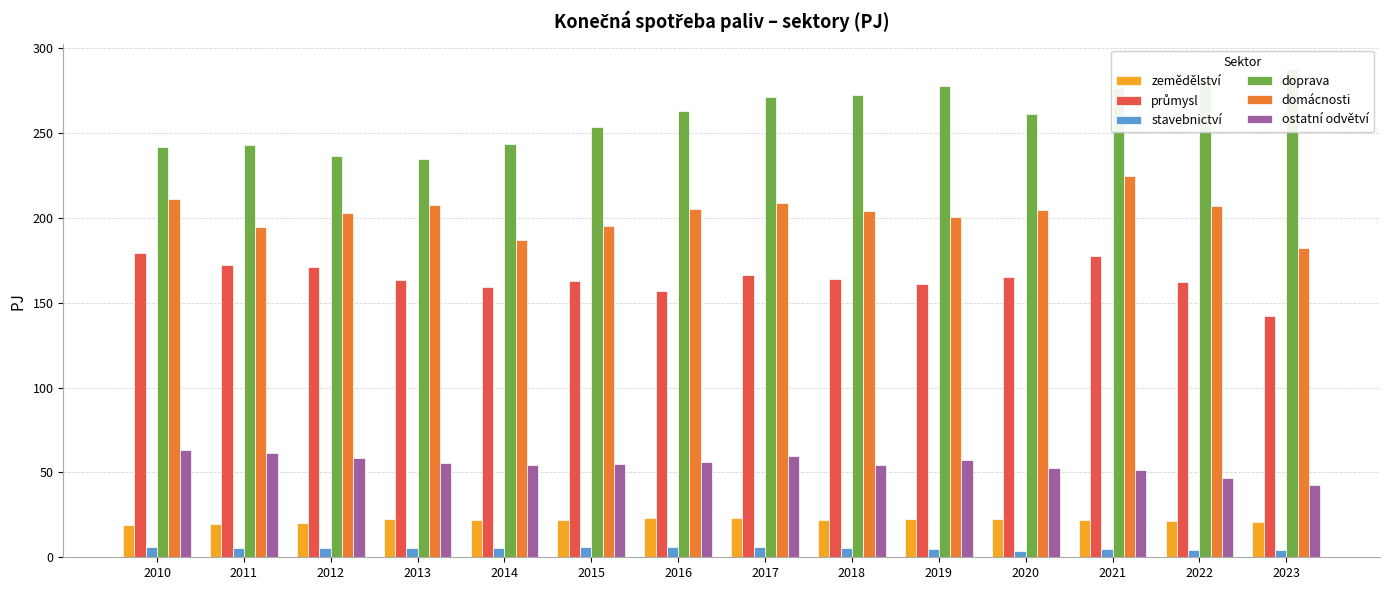

Is it true that domácnosti equals 195.3 at 2015?

True